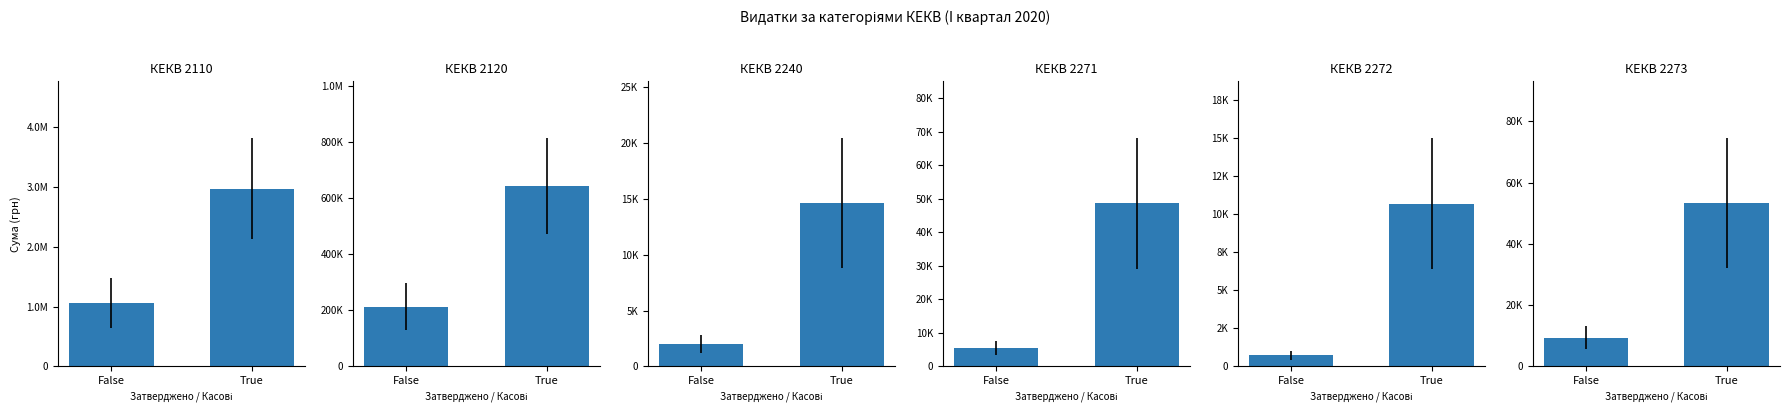

At which category does the chart reach its minimum across all series?

False